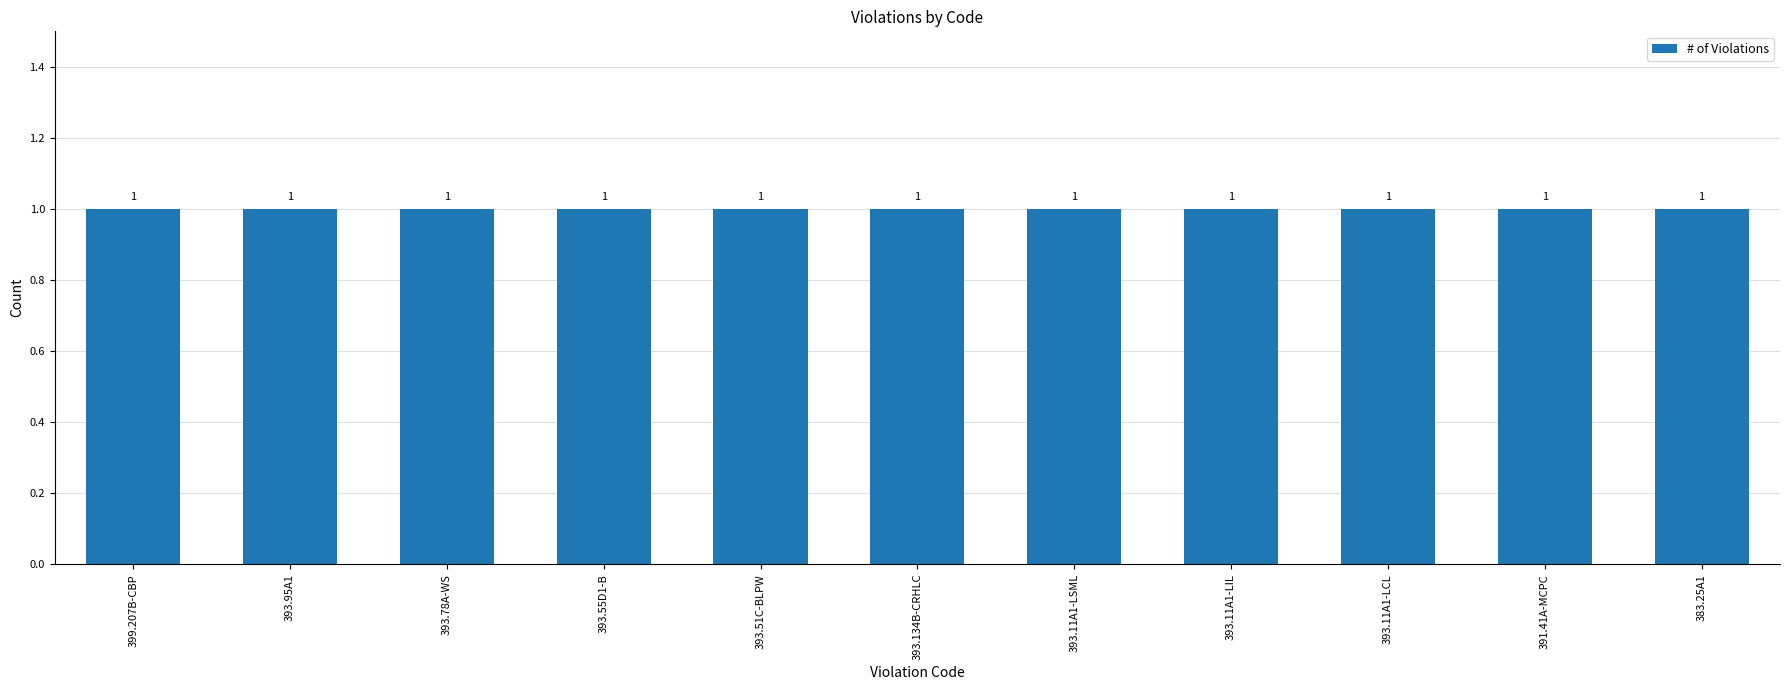

At how many categories does at least one series exceed 0?

11